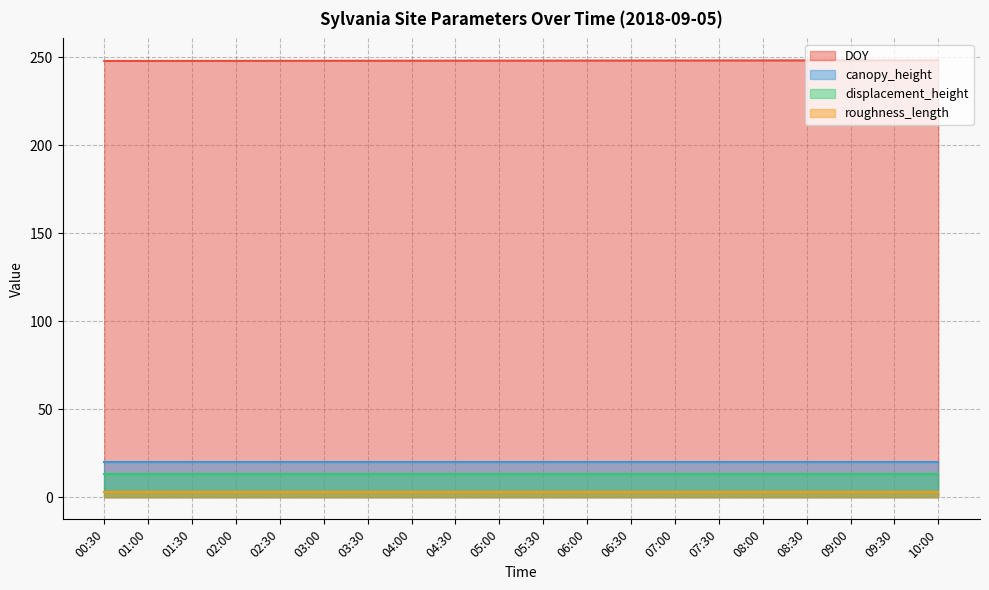

True or false: roughness_length and displacement_height intersect in this chart.

False